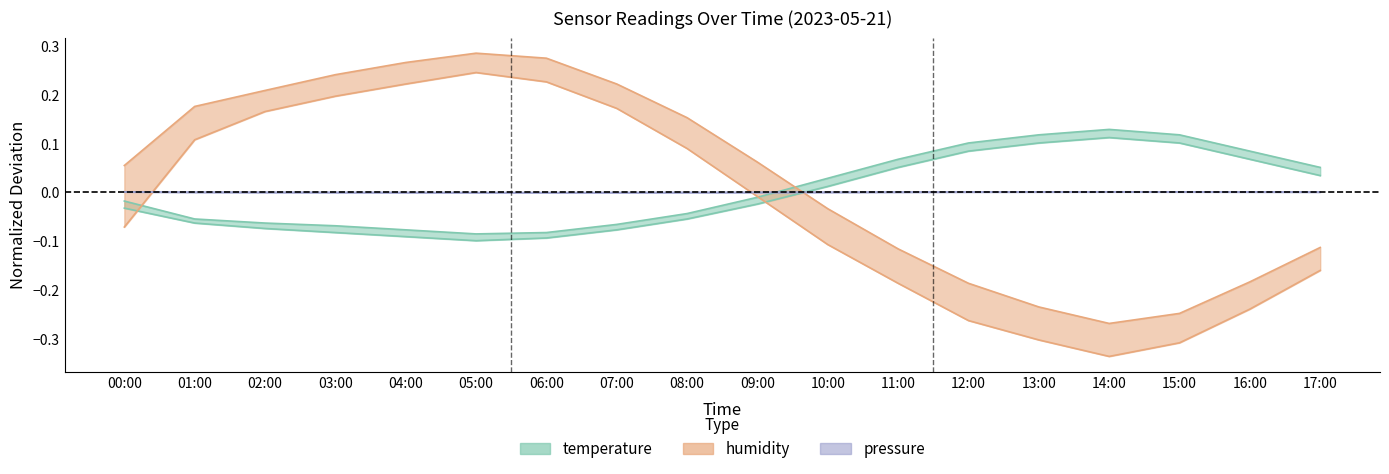

What is the label of the 13th point from the right?

05:00